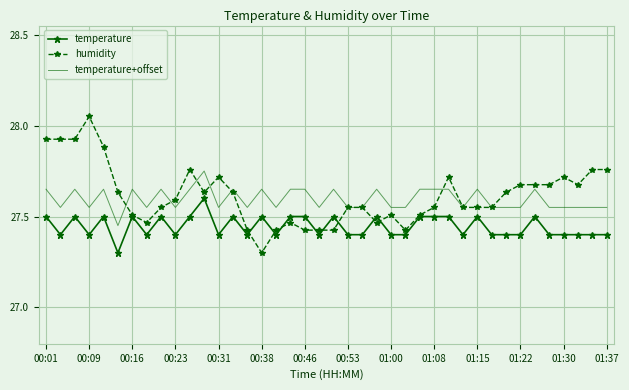

What are all the series names shown in the legend?

temperature, humidity, temperature+offset